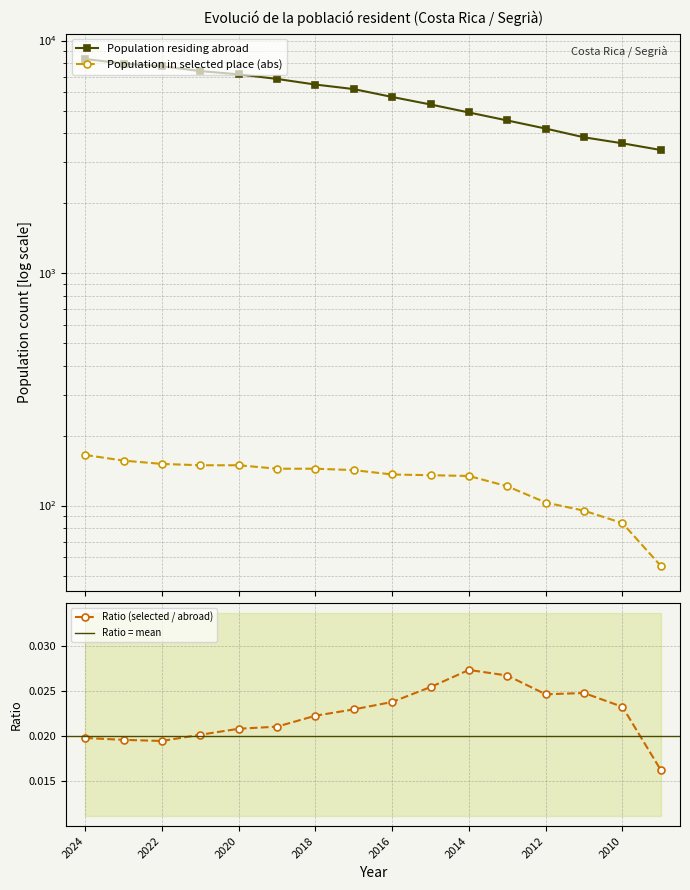

True or false: Population residing abroad and Population in selected place (abs) cross at least once.

False